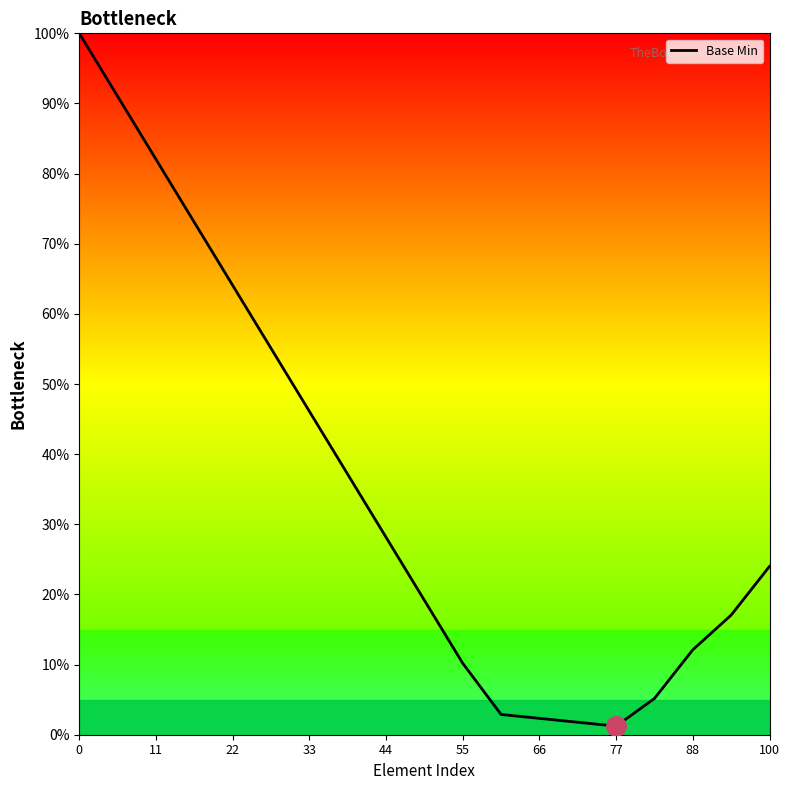

What is the greatest value displayed?

100.0